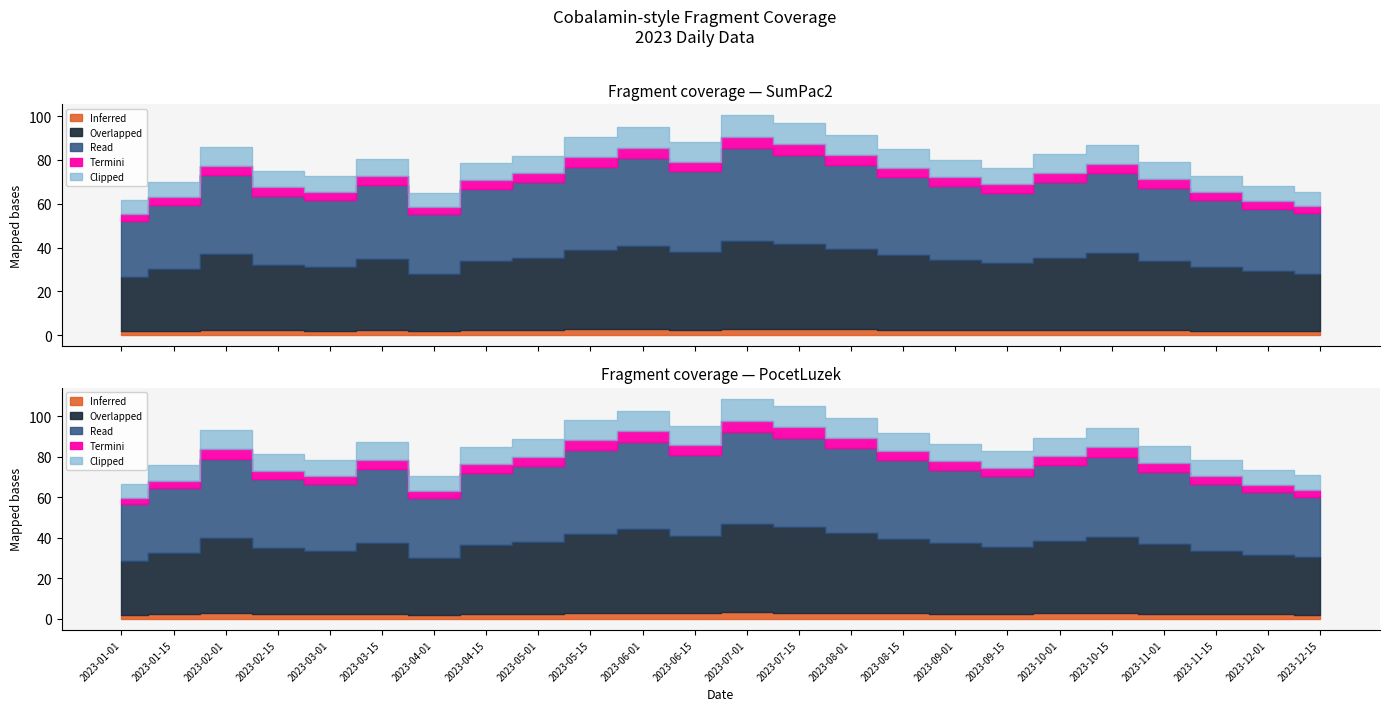

Which category has the highest value in the SumPac2 series?

2023-07-01